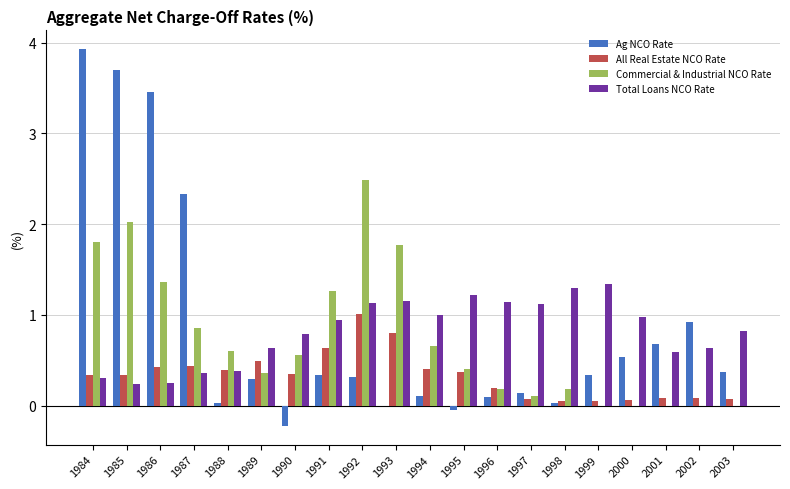

Which category has the highest value across all series?

1984